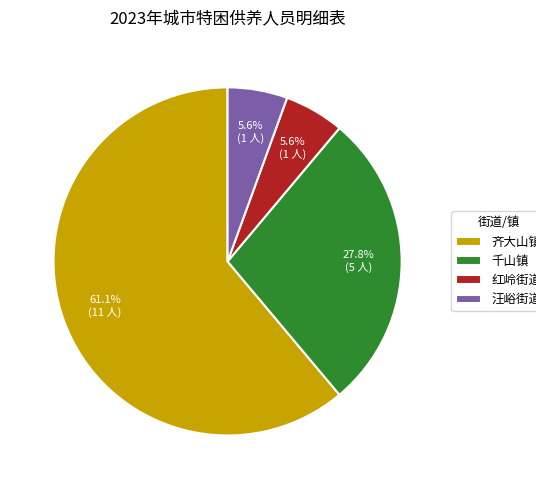

Do 千山镇 and 齐大山镇 together represent more than half of the pie?

Yes